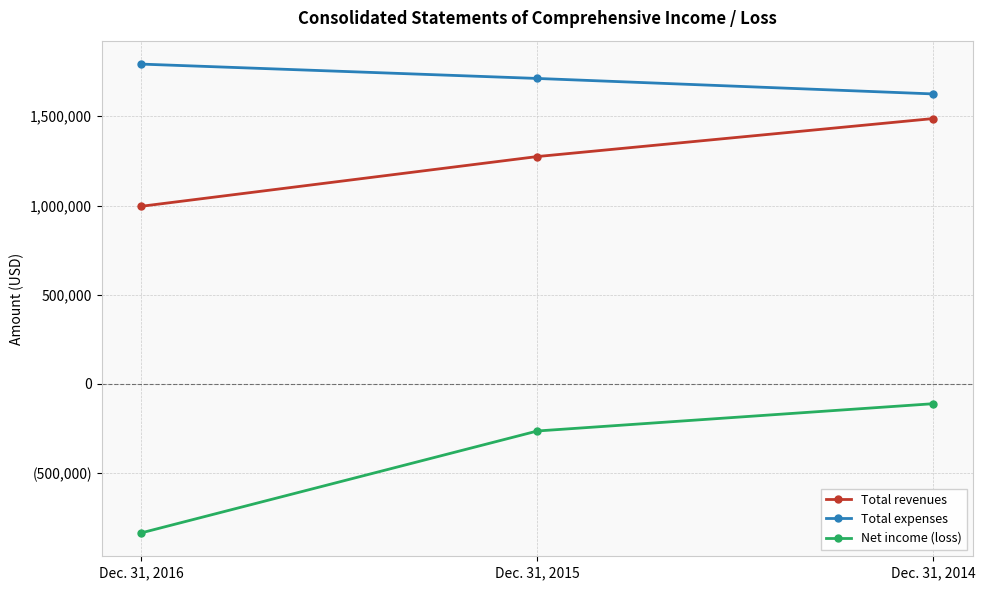

Reading left to right, transcribe all the data shown in this chart.

Total revenues: Dec. 31, 2016=995717	Dec. 31, 2015=1274259	Dec. 31, 2014=1487153
Total expenses: Dec. 31, 2016=1792152	Dec. 31, 2015=1711756	Dec. 31, 2014=1625029
Net income (loss): Dec. 31, 2016=-833858	Dec. 31, 2015=-263190	Dec. 31, 2014=-110328